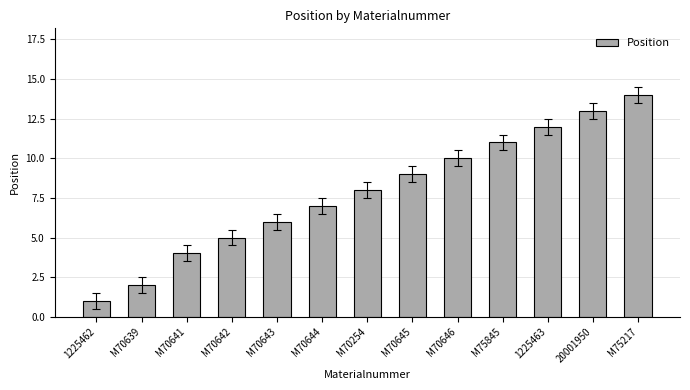

What position from the right is 1225463?

3